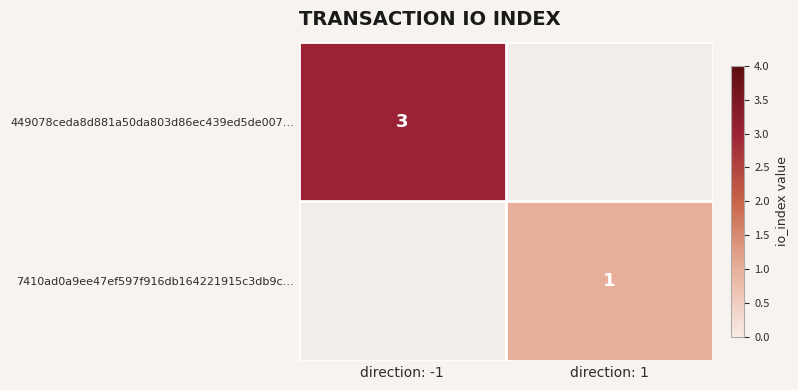

Which has a higher value, direction: 1 or direction: -1?

direction: -1